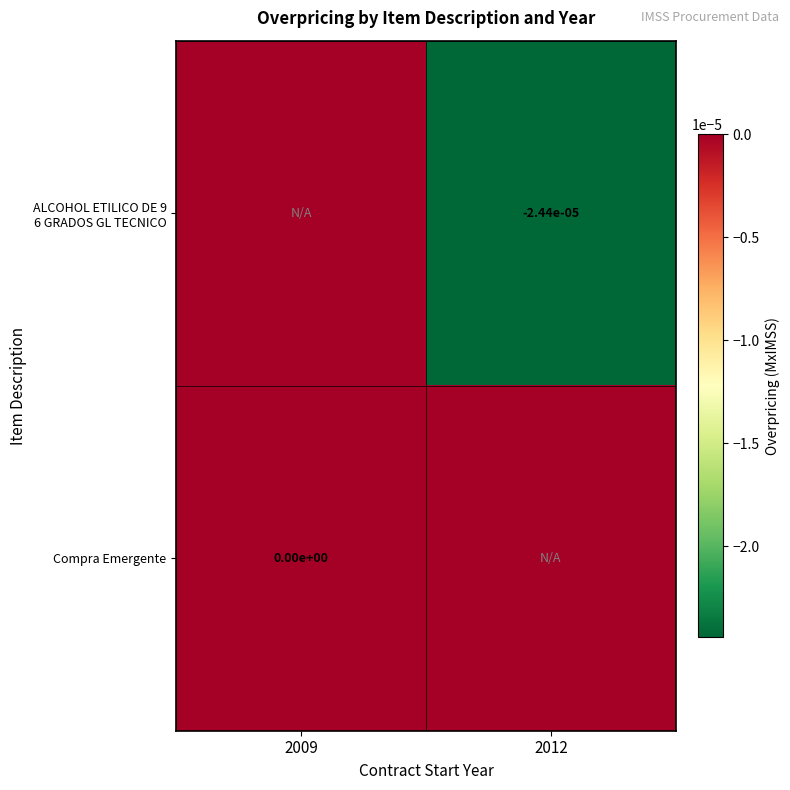

Rank the series by their average value, from highest to lowest.

Compra Emergente, ALCOHOL ETILICO DE 9 6 GRADOS GL TECNICO